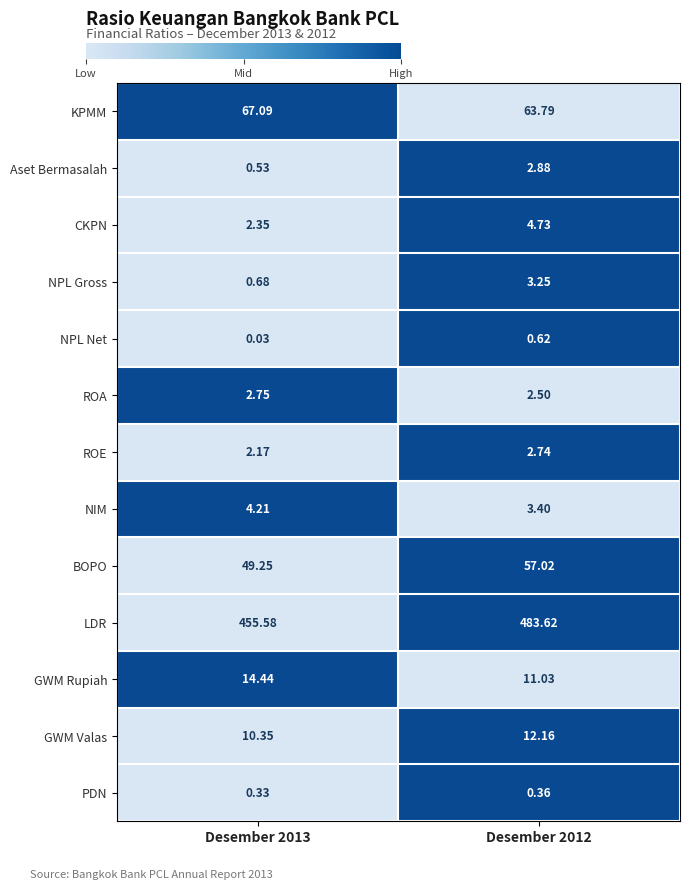

At which category is the sum across all series the highest?

Desember 2012